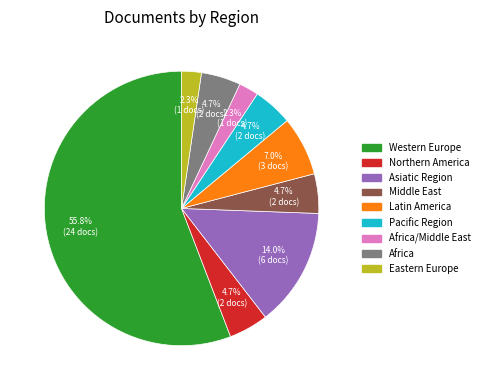

What is the largest slice in the pie chart?

Western Europe